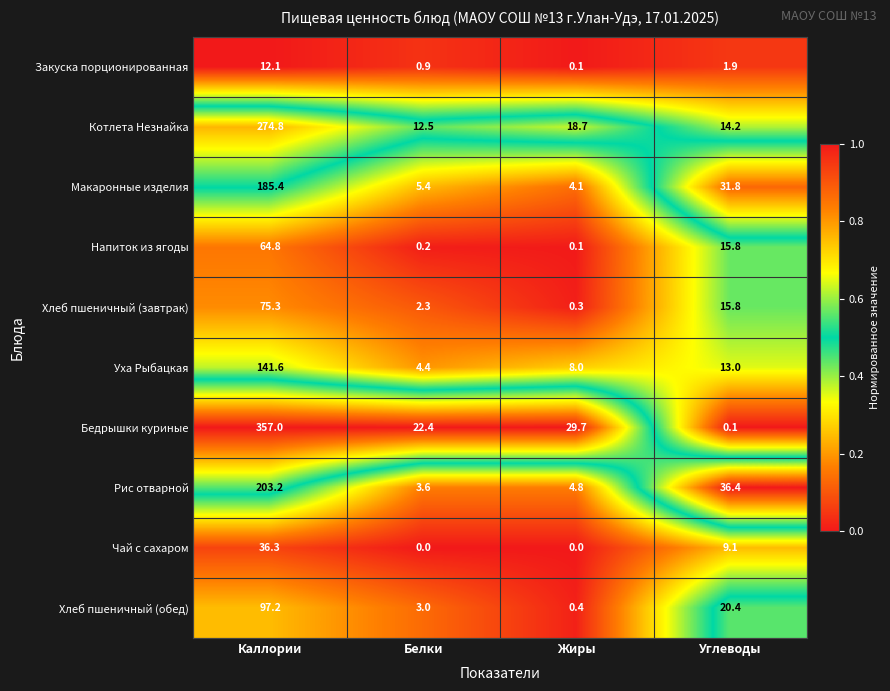

What is the difference between the highest and lowest values at Углеводы?

36.3